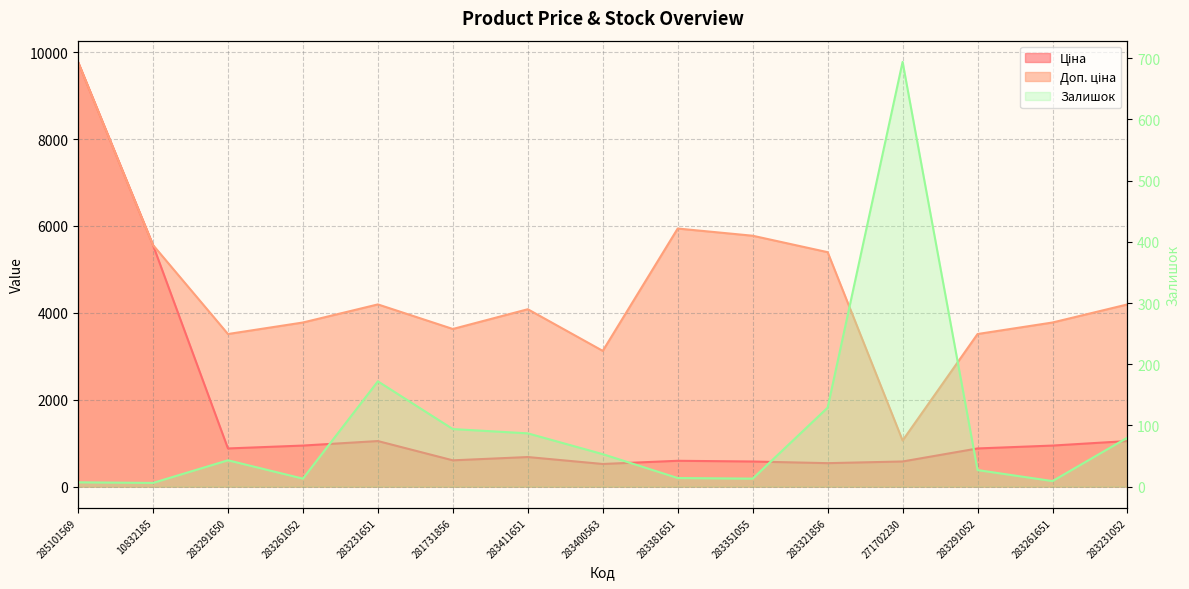

At how many categories does at least one series exceed 3967?

8